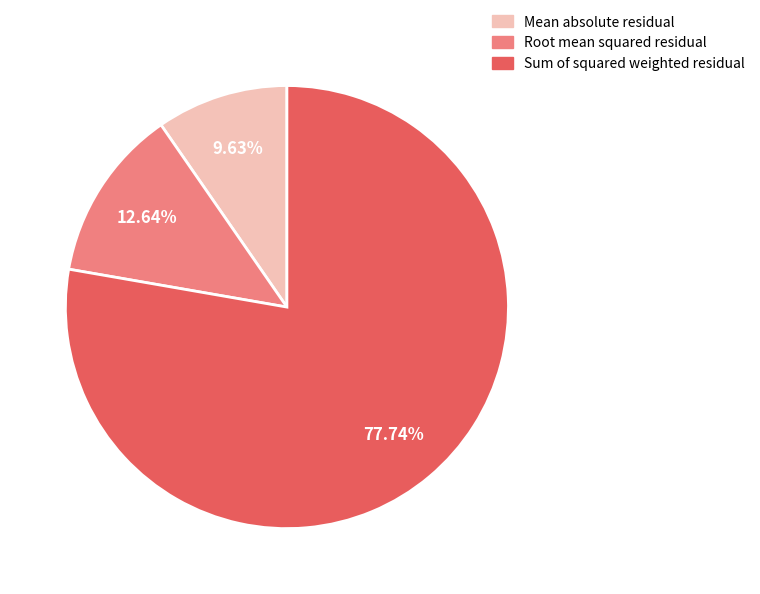

What is the largest slice in the pie chart?

Sum of squared weighted residual